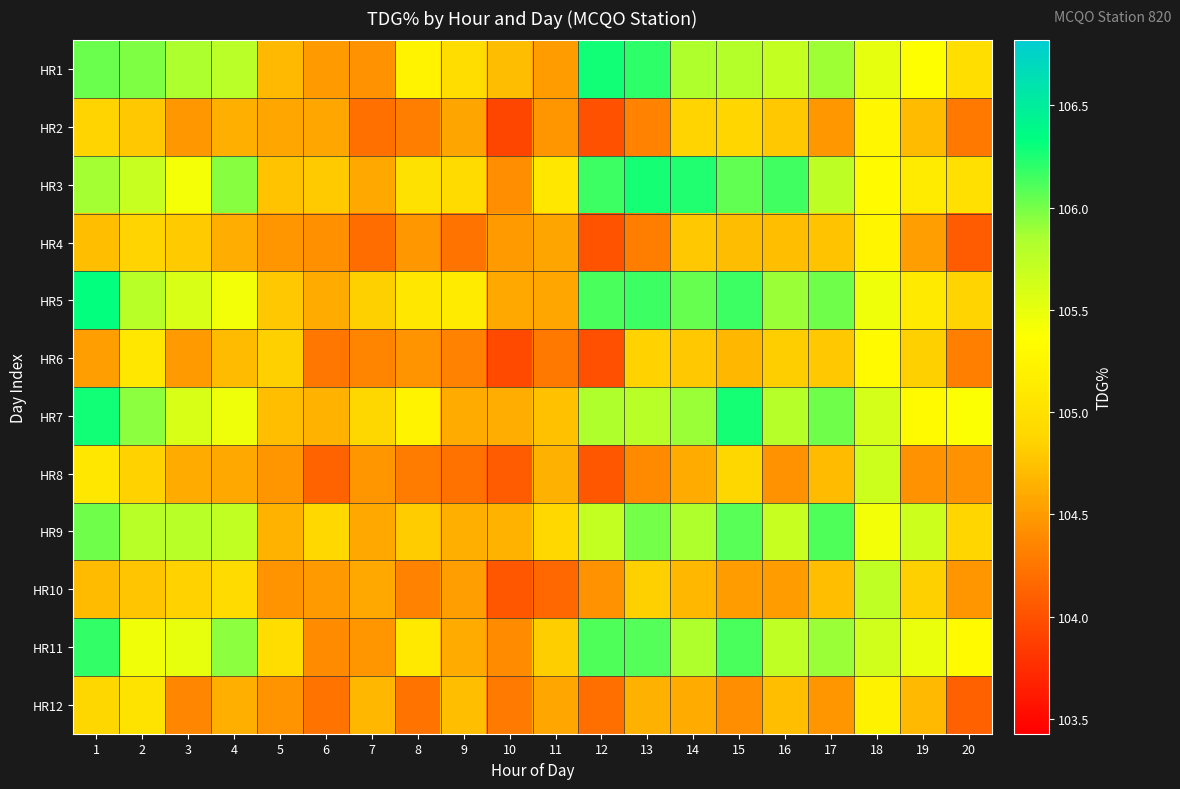

At how many categories does at least one series exceed 104?

20